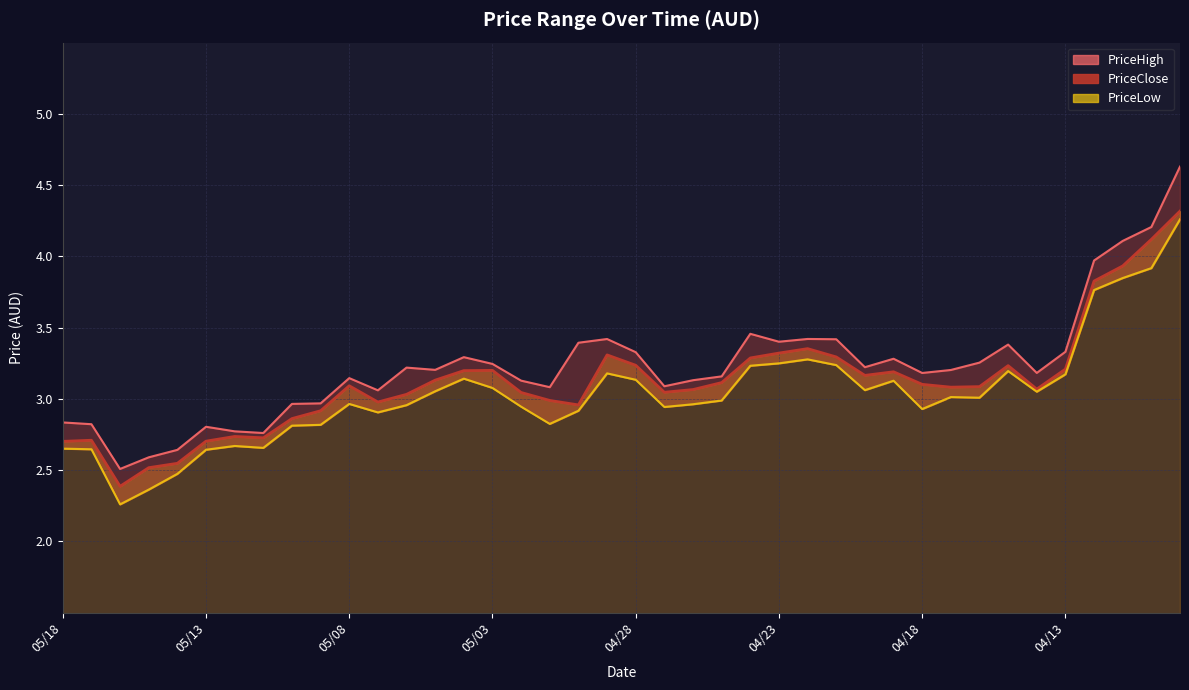

What is the total value across all series at 04/16?

9.3